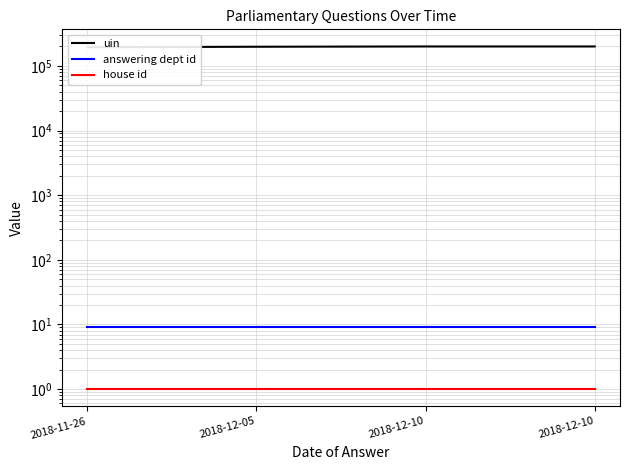

At which category is the sum across all series the highest?

2018-12-10